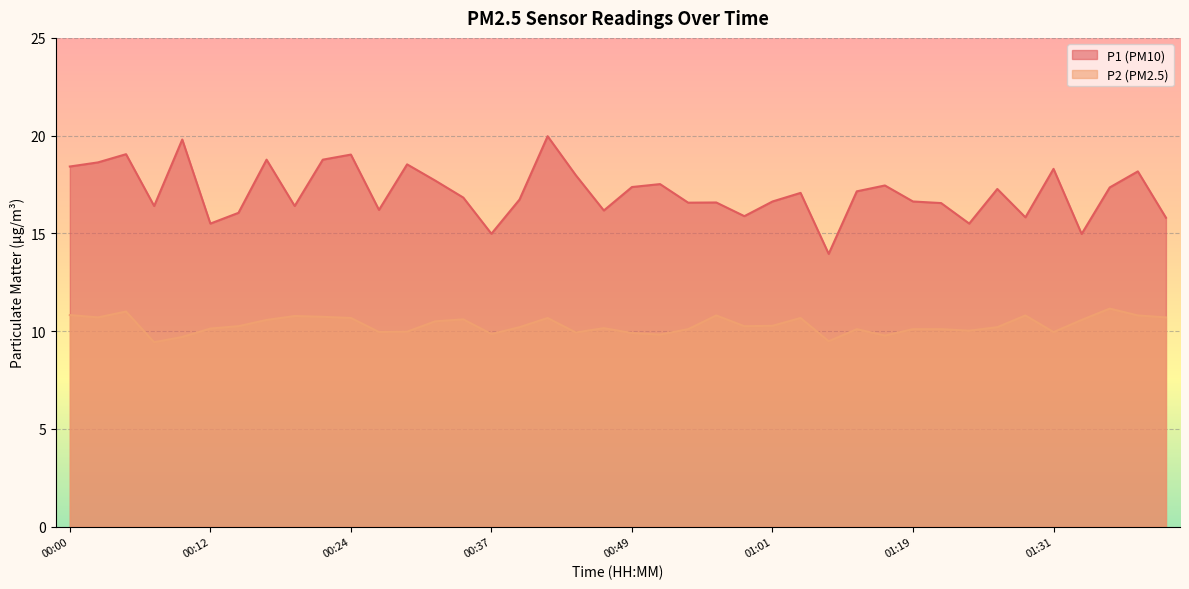

In P2, how many points are lower than both neighbors (excluding endpoints)?

11